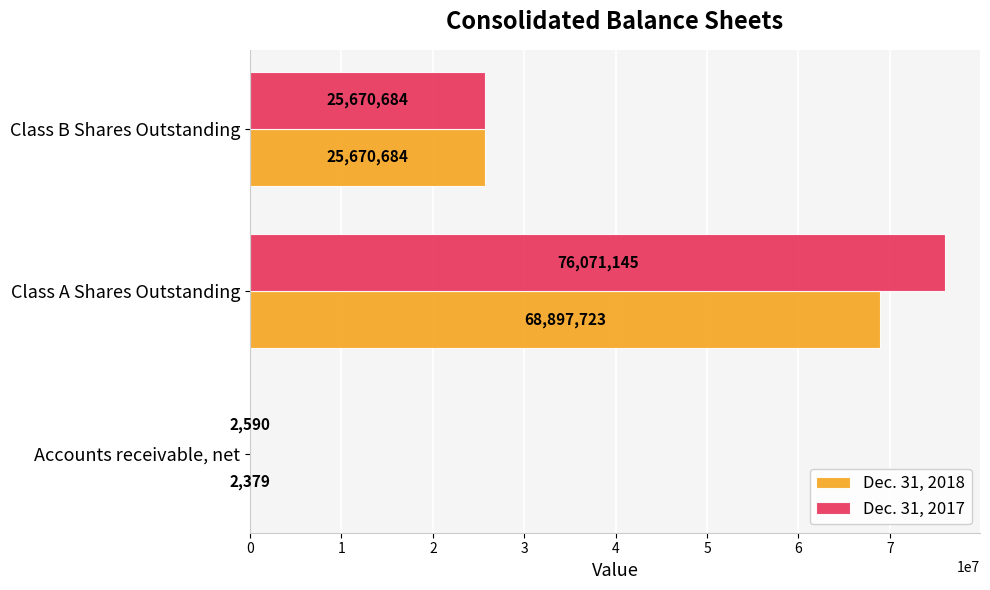

What is the sum of the Dec. 31, 2017 values at Class B Shares Outstanding and Class A Shares Outstanding?

101741829